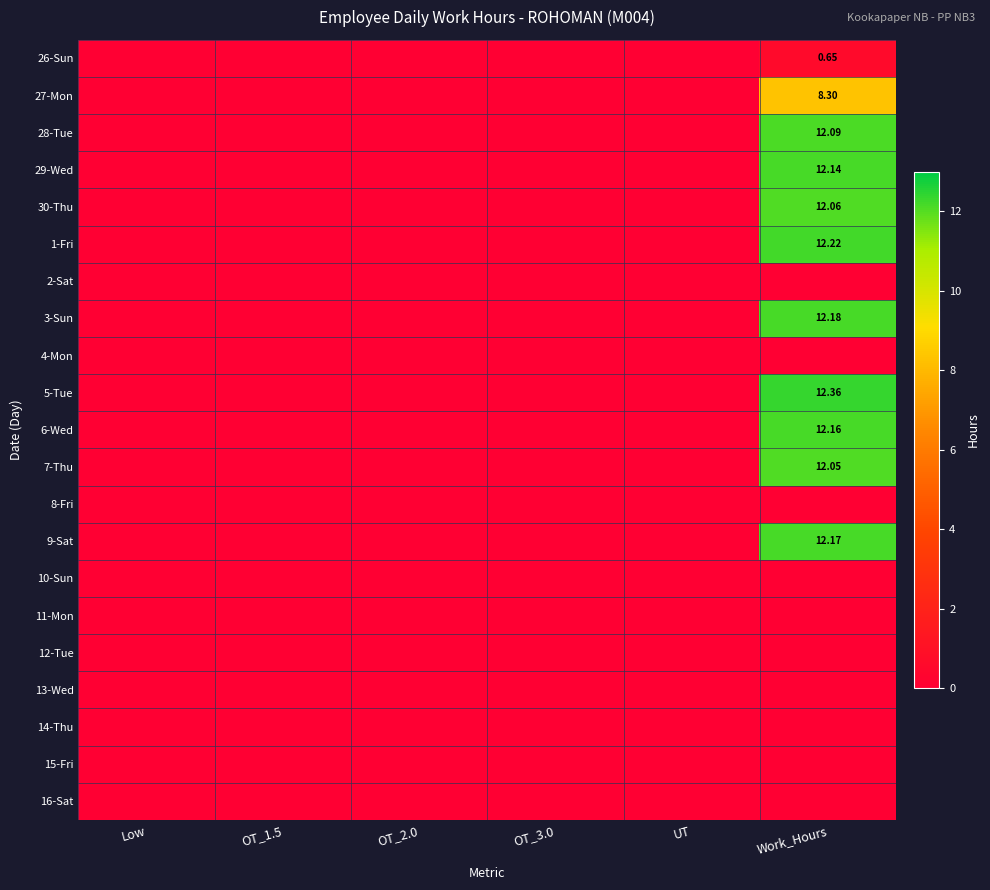

How many distinct data groups are displayed?

21